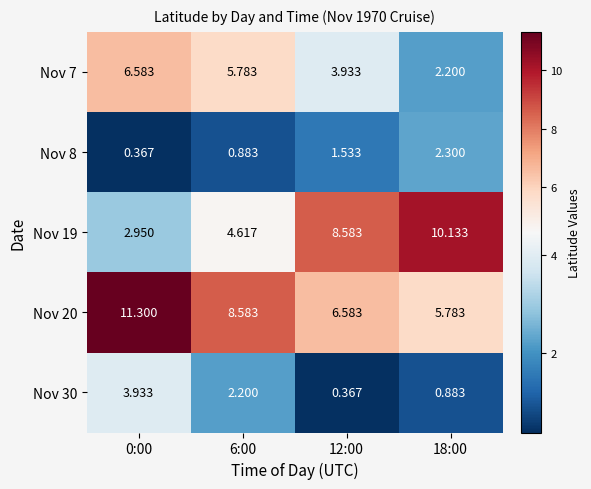

Is the value of Nov 30 at 18:00 greater than the value of Nov 19 at 6:00?

No